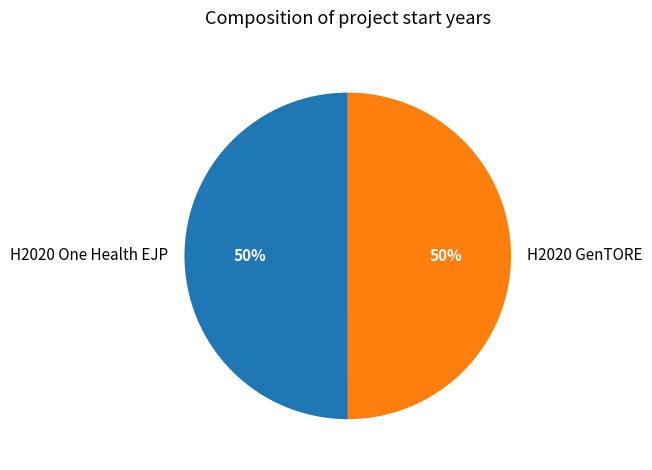

To the nearest percent, what is the average slice percentage?

50%